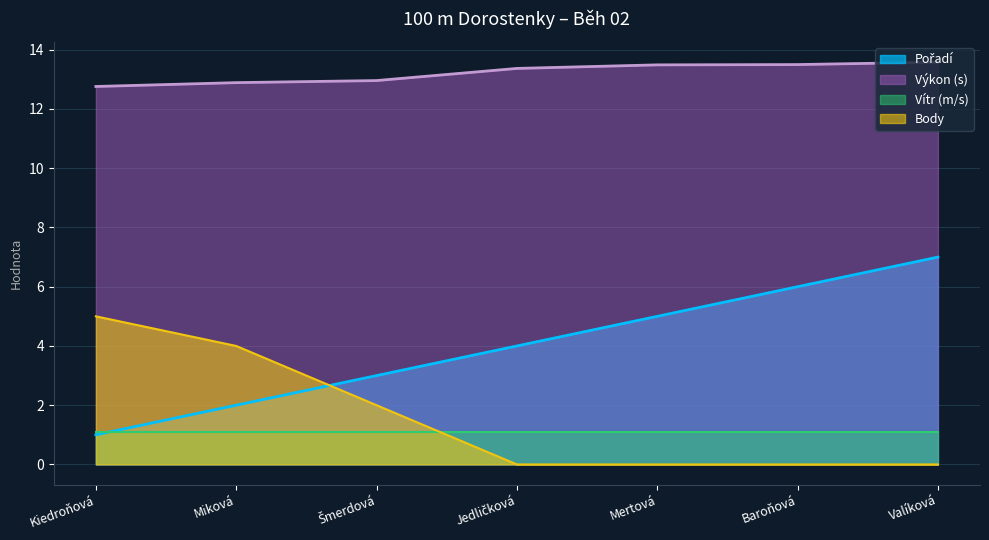

How many lines are shown in the chart?

4